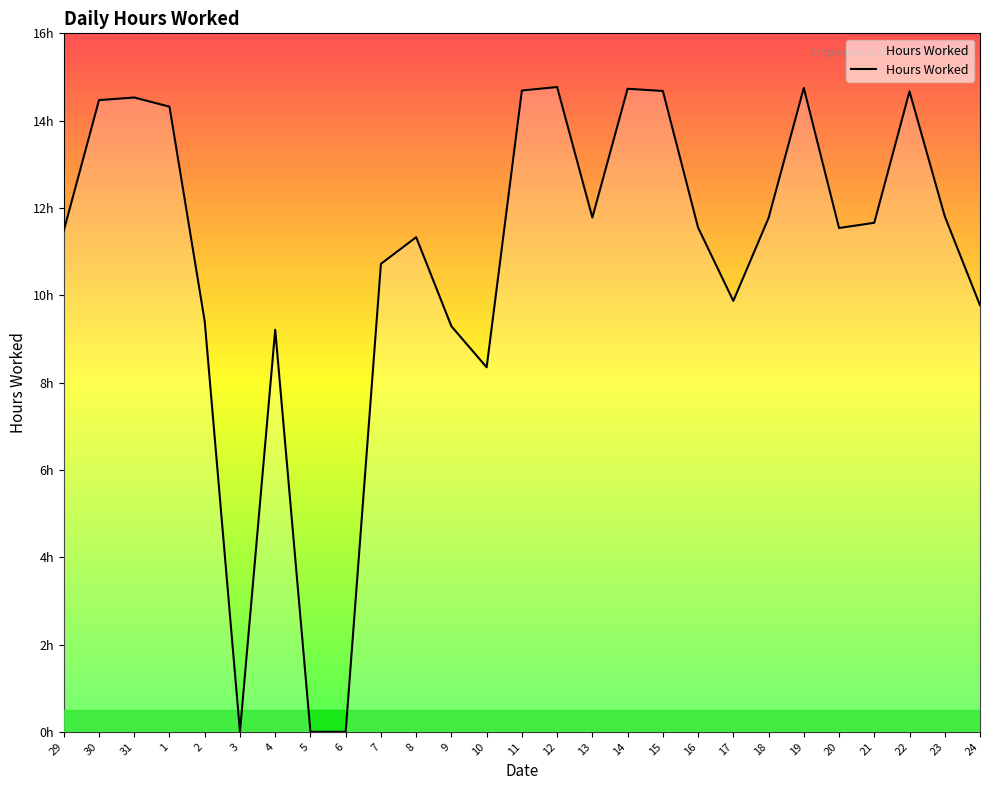

Read the value at 20.

11.5